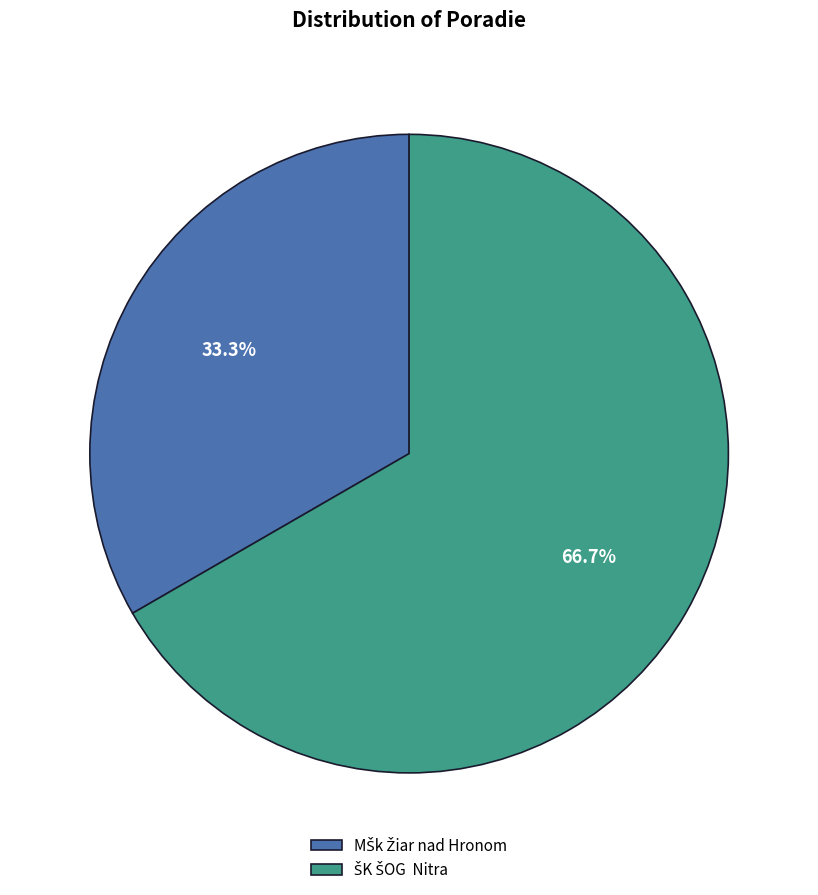

Is there a majority slice in this chart?

Yes